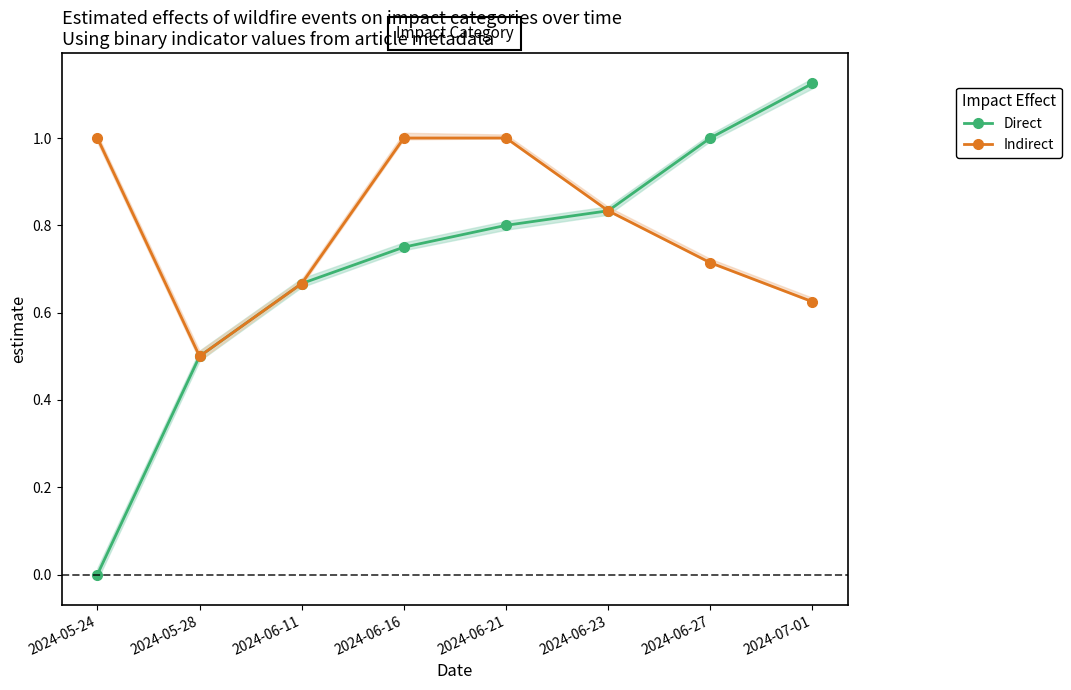

What is the difference between the Indirect (HEALTH + WATER + INFRA) values at 2024-05-28 and 2024-05-24?

0.5